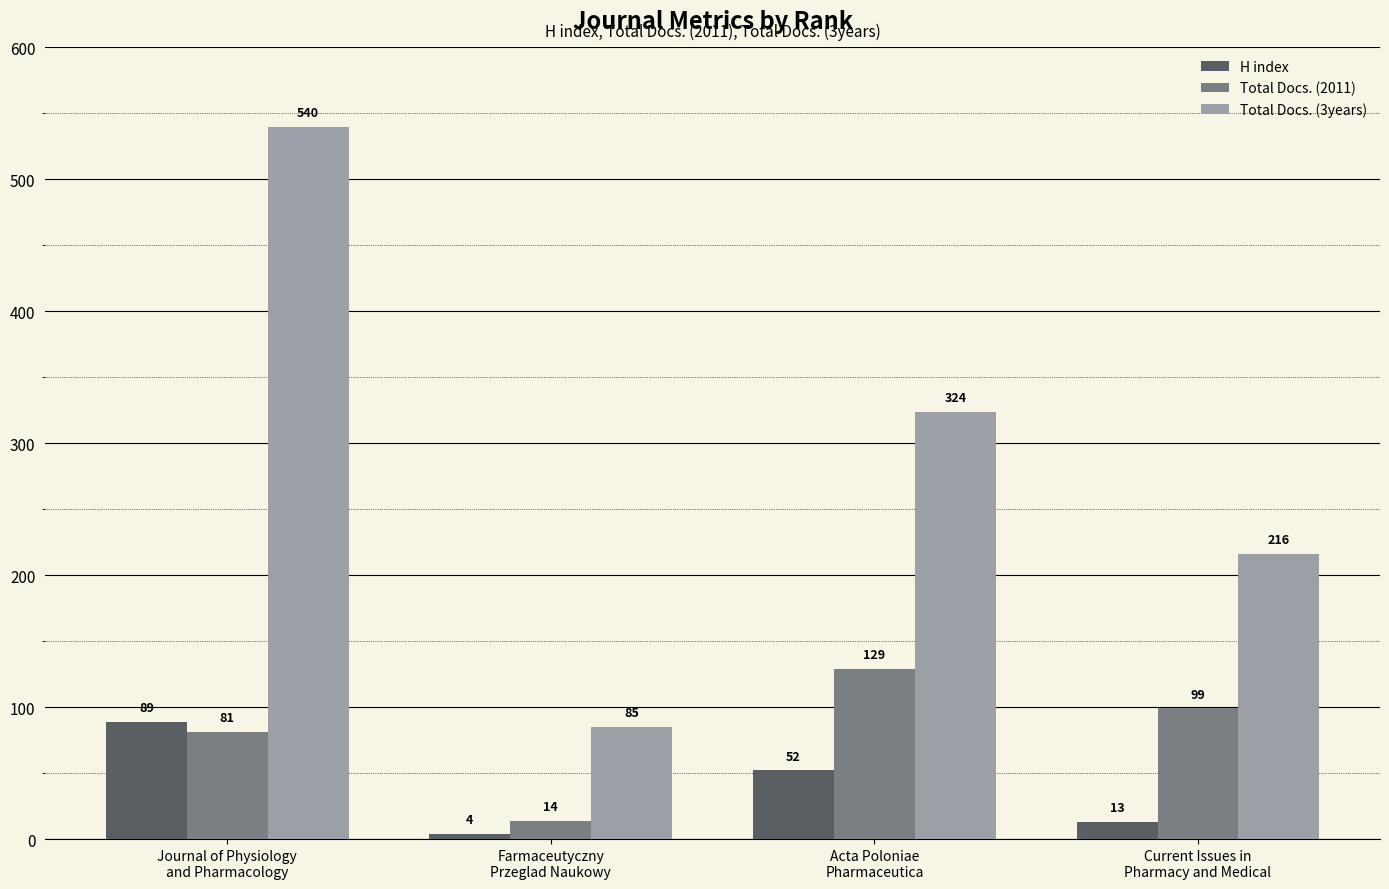

Reading right to left, transcribe all the data shown in this chart.

H index: Current Issues in
Pharmacy and Medical=13	Acta Poloniae
Pharmaceutica=52	Farmaceutyczny
Przeglad Naukowy=4	Journal of Physiology
and Pharmacology=89
Total Docs. (2011): Current Issues in
Pharmacy and Medical=99	Acta Poloniae
Pharmaceutica=129	Farmaceutyczny
Przeglad Naukowy=14	Journal of Physiology
and Pharmacology=81
Total Docs. (3years): Current Issues in
Pharmacy and Medical=216	Acta Poloniae
Pharmaceutica=324	Farmaceutyczny
Przeglad Naukowy=85	Journal of Physiology
and Pharmacology=540